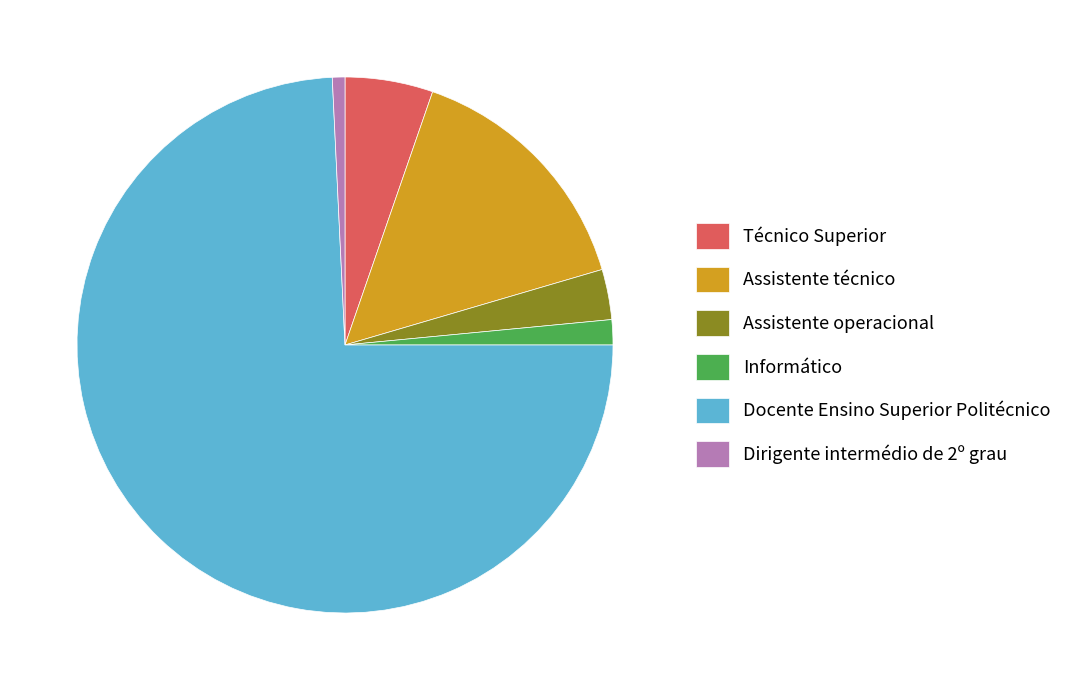

Does Informático represent more than half of the total?

No